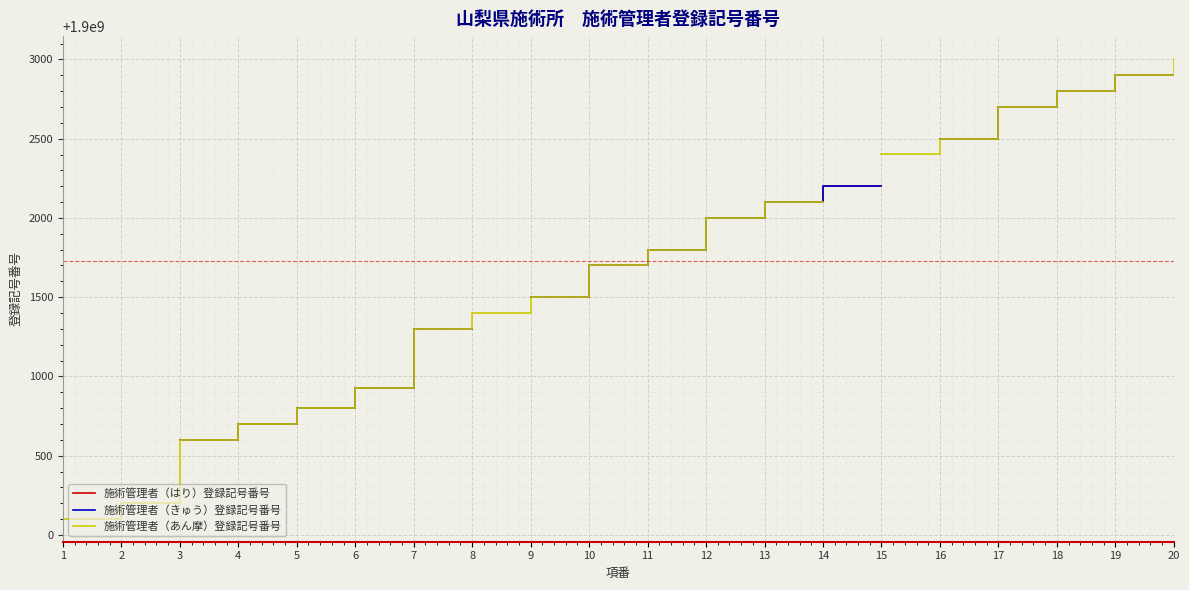

Which has a higher value, 3 or 15?

15